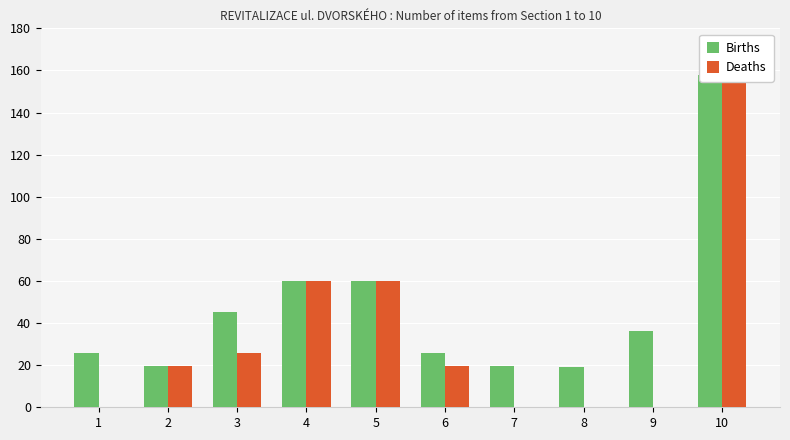

How many bars are there in total?

20